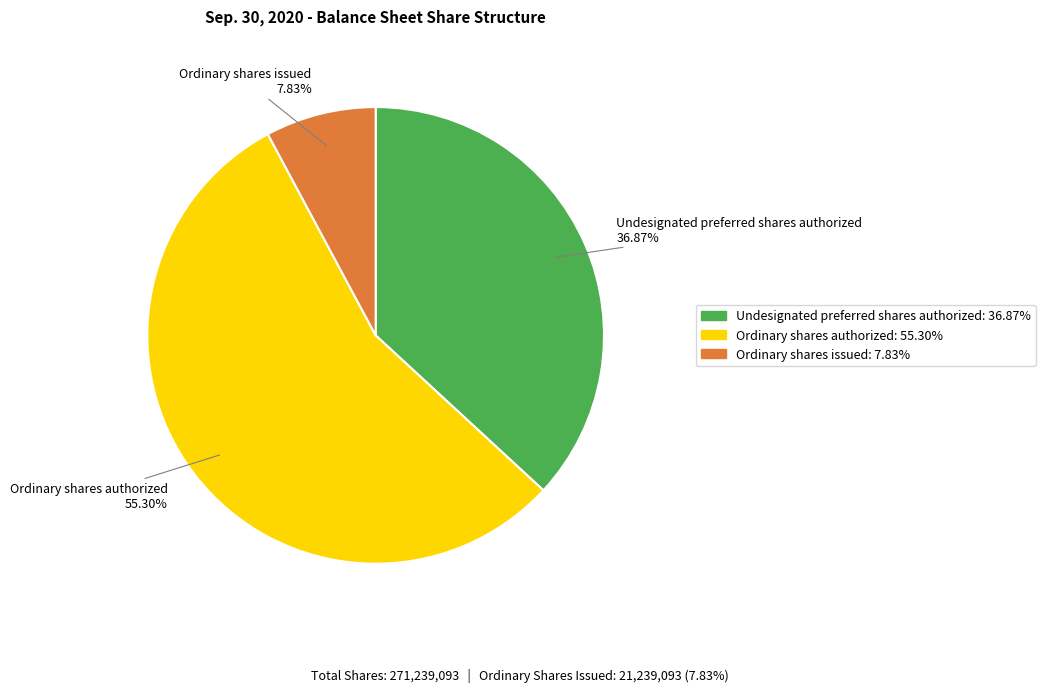

Approximately how many times larger is the value at Undesignated preferred shares authorized compared to Ordinary shares authorized?

0.7